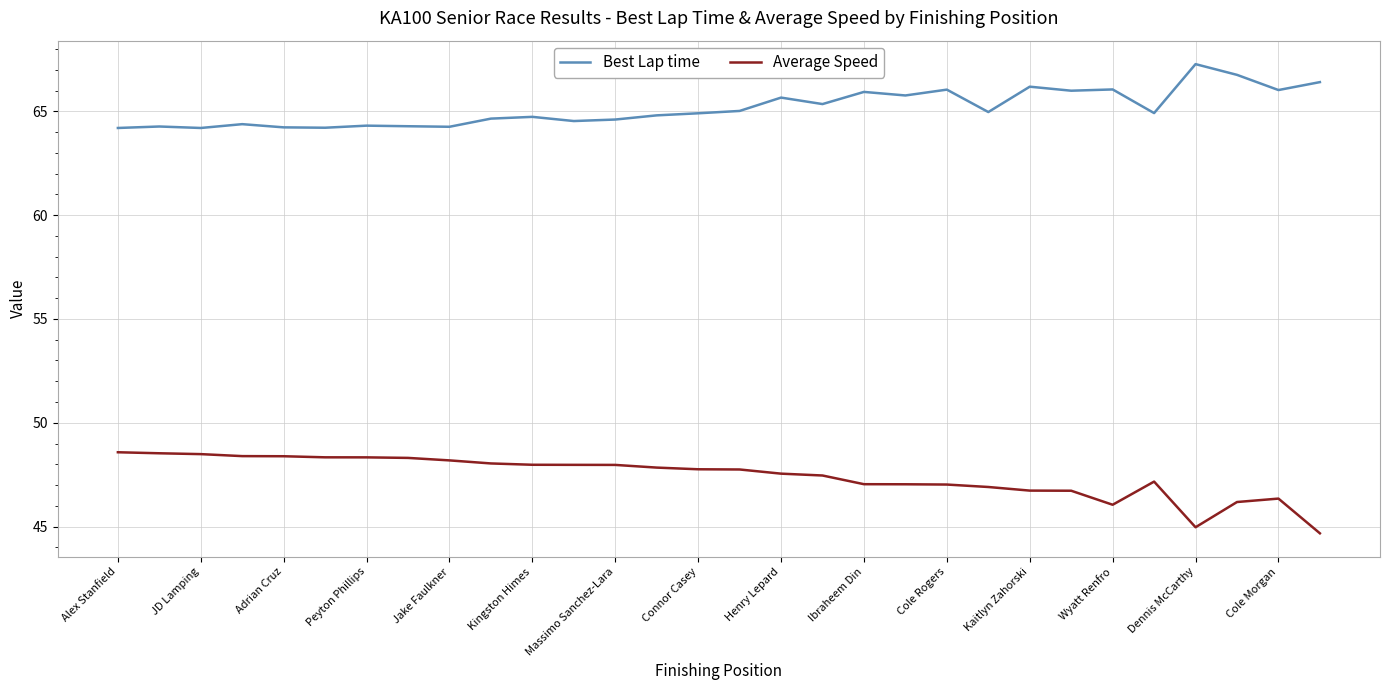

At how many categories does at least one series exceed 49?

30